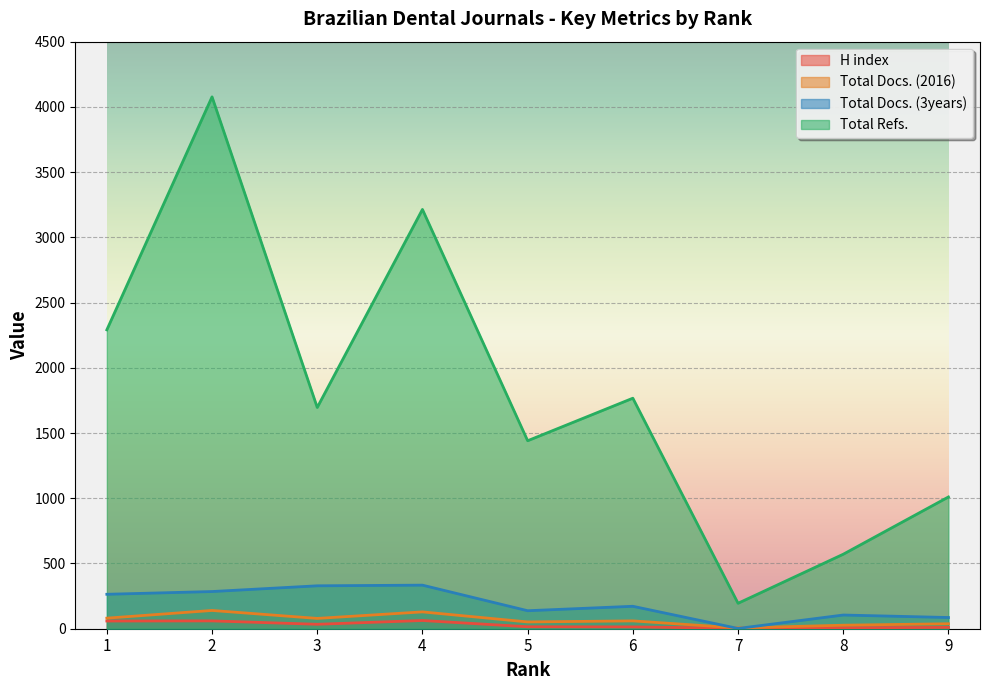

How many data points in Total Docs. (3years) are above 172?

4